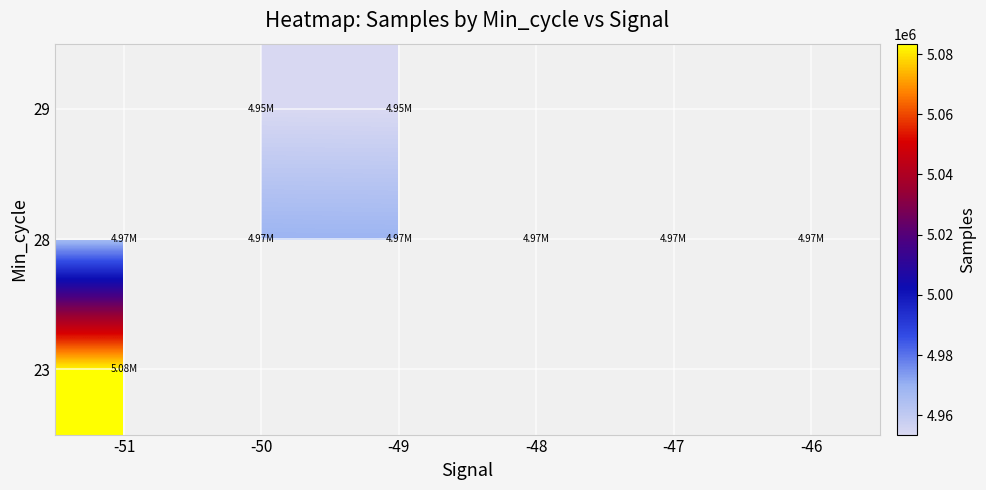

List the series in order of their overall mean, highest first.

23, 28, 29